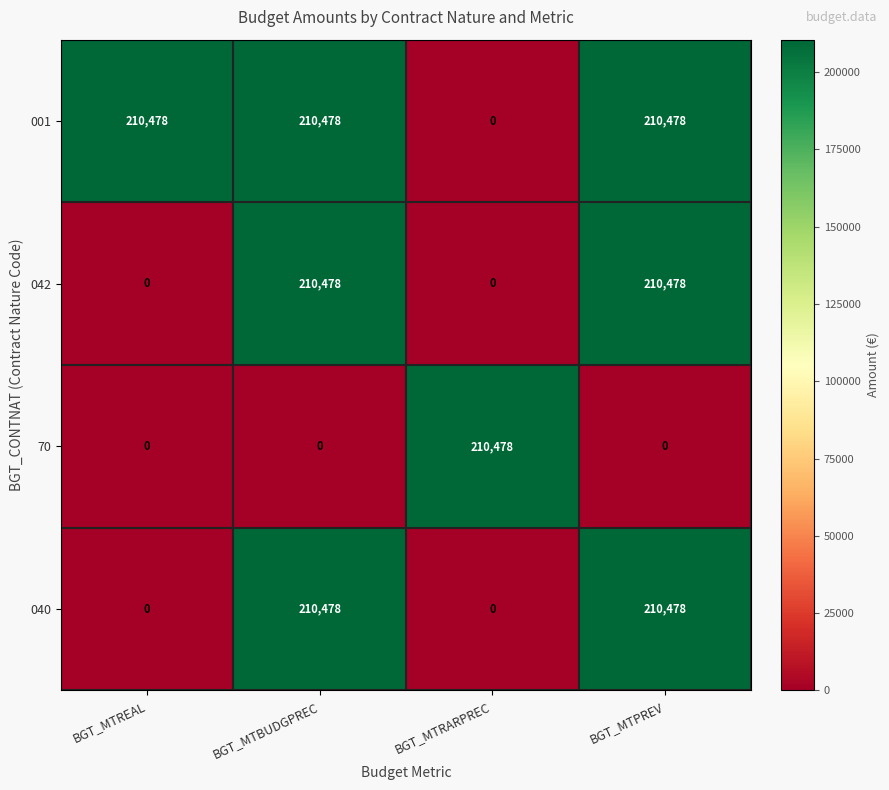

Is it true that 042 equals -134162 at BGT_MTREAL?

False